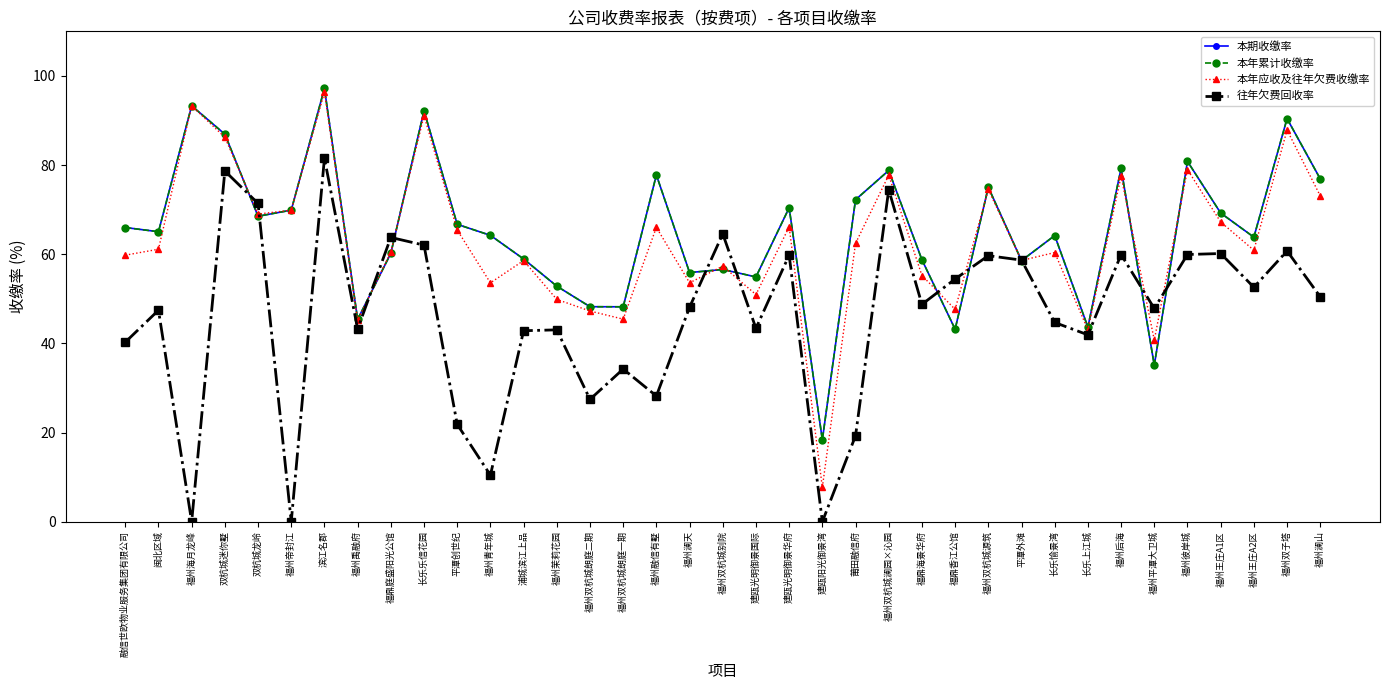

The value of 本年应收及往年欠费收缴率 at 福州王庄A2区 is 21.3. True or false?

False